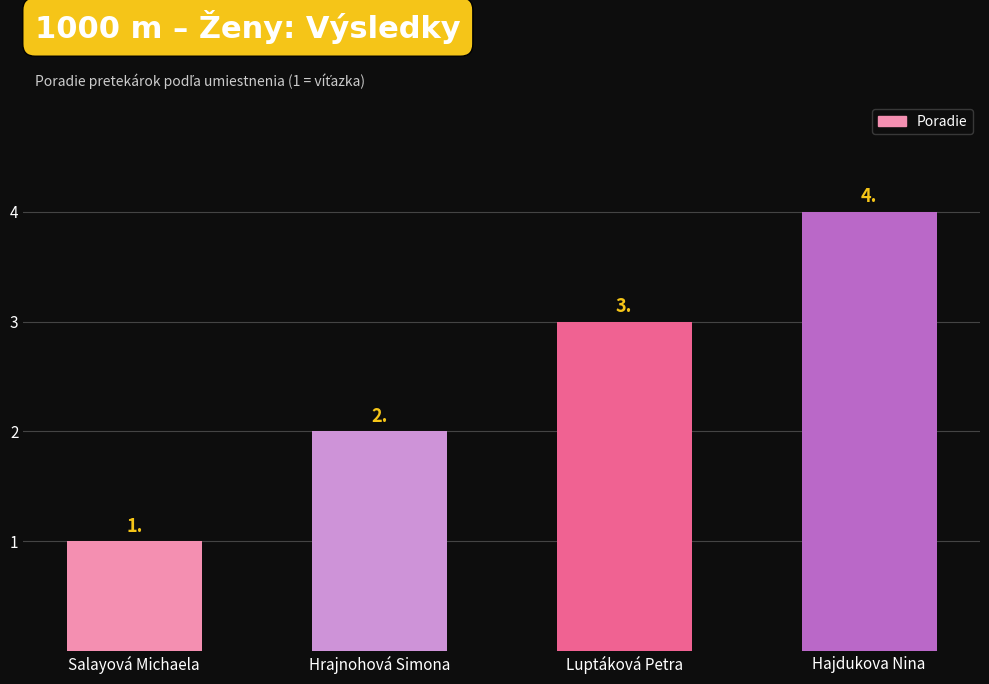

What is the smallest value displayed?

1